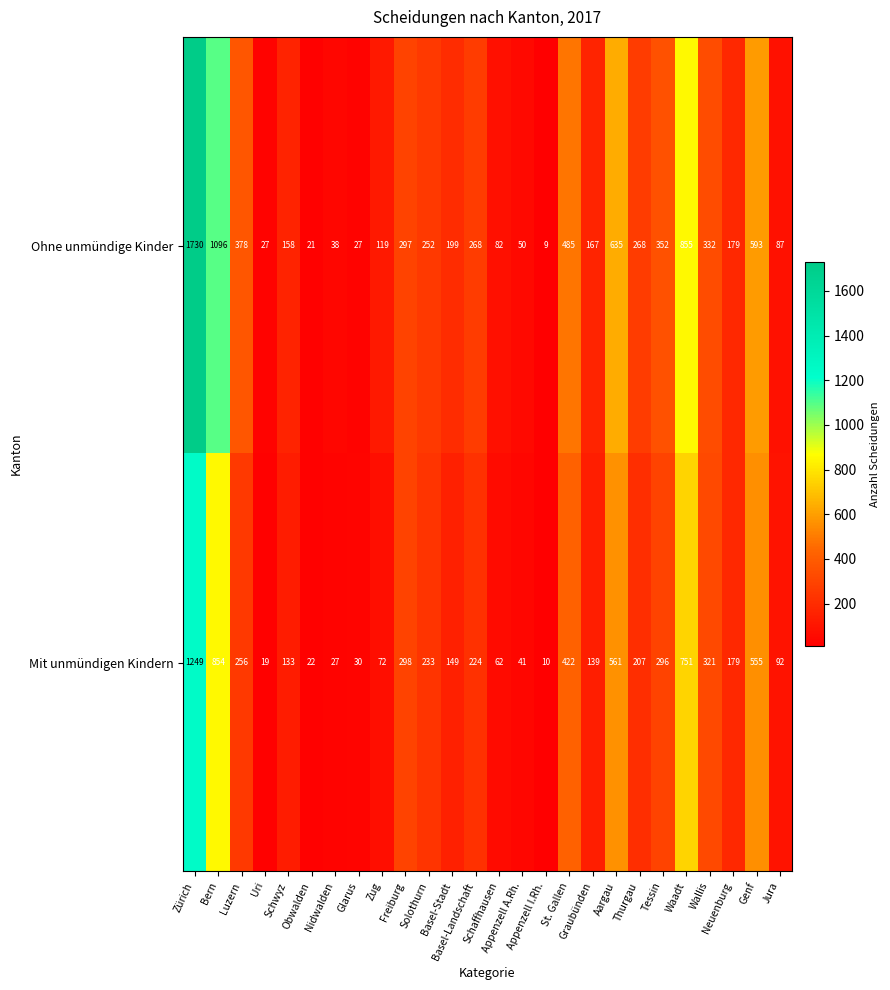

Which series has the largest range (max minus min)?

Ohne unmündige Kinder